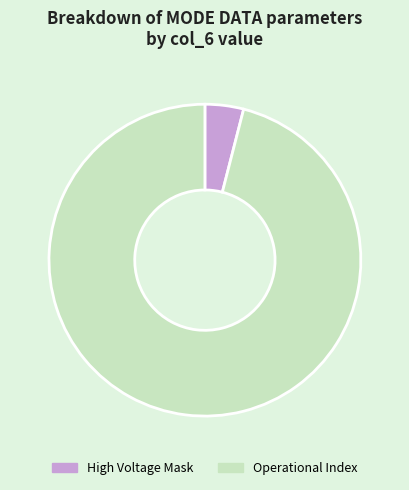

Rank the categories by value from lowest to highest.

High Voltage Mask, Operational Index